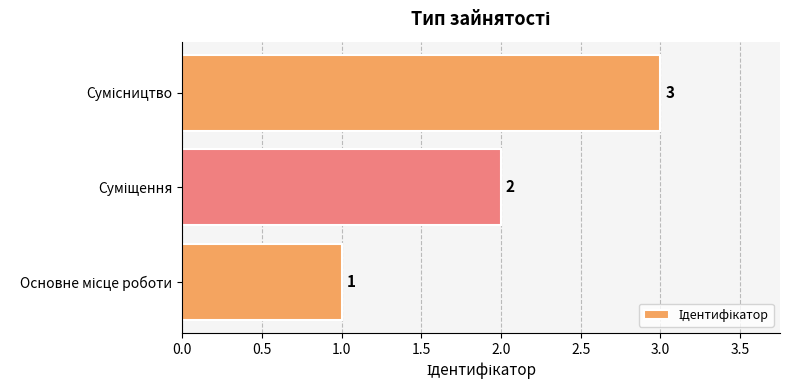

Does the chart contain stacked bars?

No